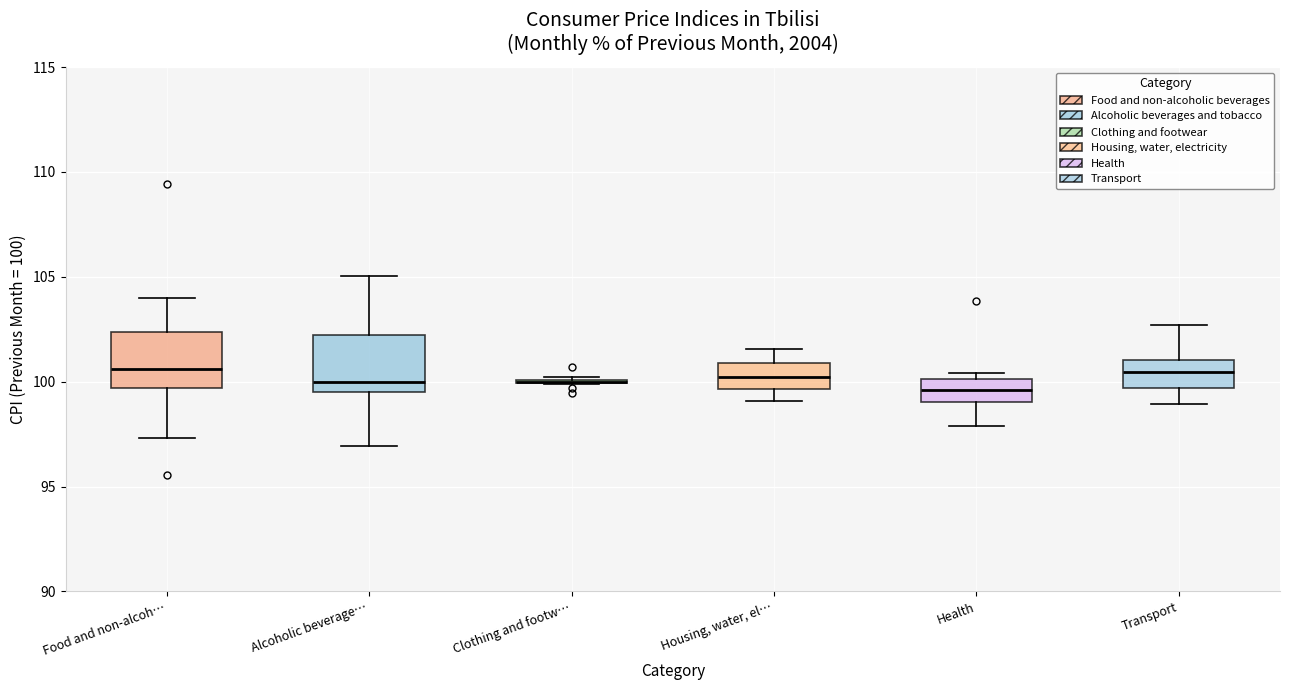

Reading left to right, transcribe this box plot: for each box, give where its median line is, the range the box spans, and where its two whiskers end, as read against the y-axis. The values are not printed on the chart, so give them approximately, as read against the axis.

Food and non-alcoh…: median 100.5, box 99.5 to 102.5, whiskers 97.5 to 104.0
Alcoholic beverage…: median 100.0, box 99.5 to 102.0, whiskers 97.0 to 105.0
Clothing and footw…: box collapsed to a line at 100.0, whiskers 100.0 to 100.0
Housing, water, el…: median 100.0, box 99.5 to 101.0, whiskers 99.0 to 101.5
Health: median 99.5, box 99.0 to 100.0, whiskers 98.0 to 100.5
Transport: median 100.5, box 99.5 to 101.0, whiskers 99.0 to 102.5